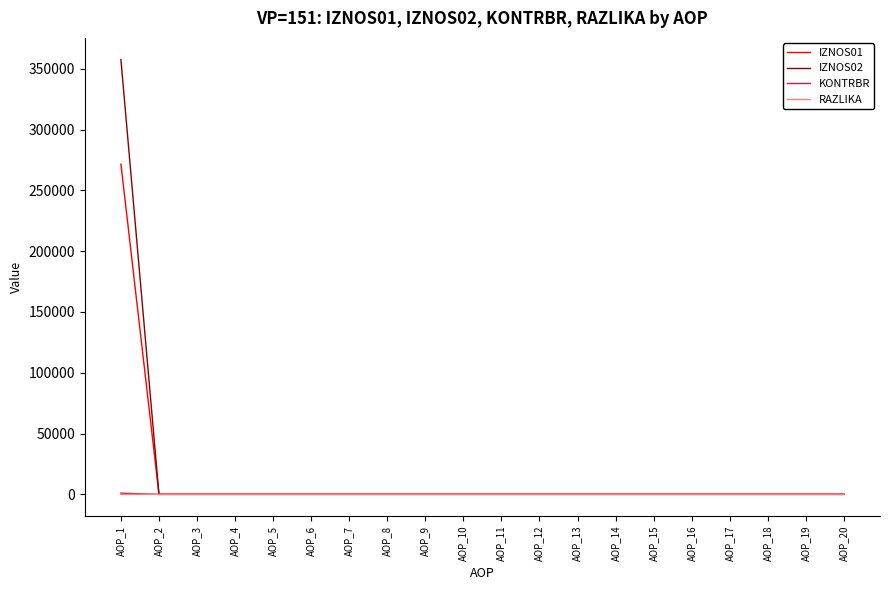

At which category is the sum across all series the highest?

AOP_1